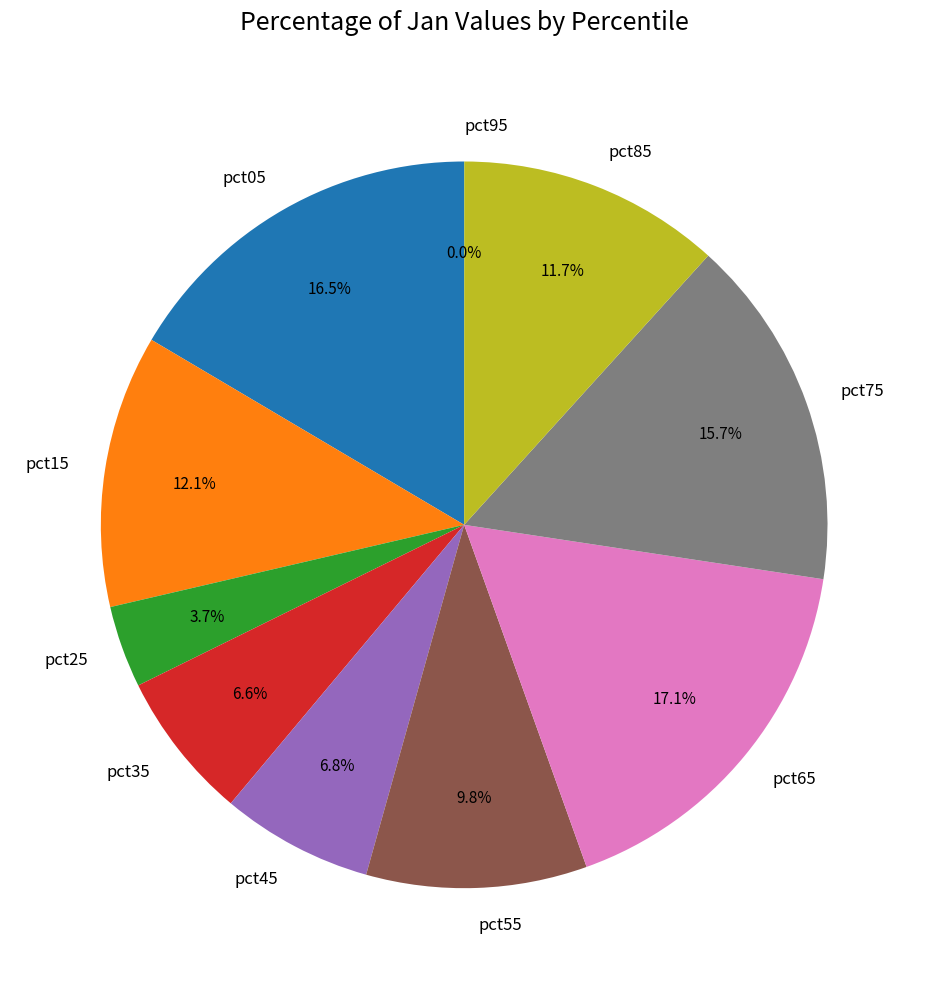

Between pct05 and pct75, which is larger?

pct05